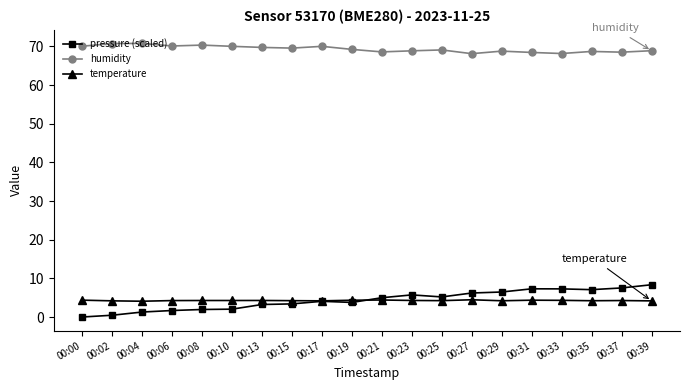

True or false: humidity has a value of 70.7 at 00:02.

True